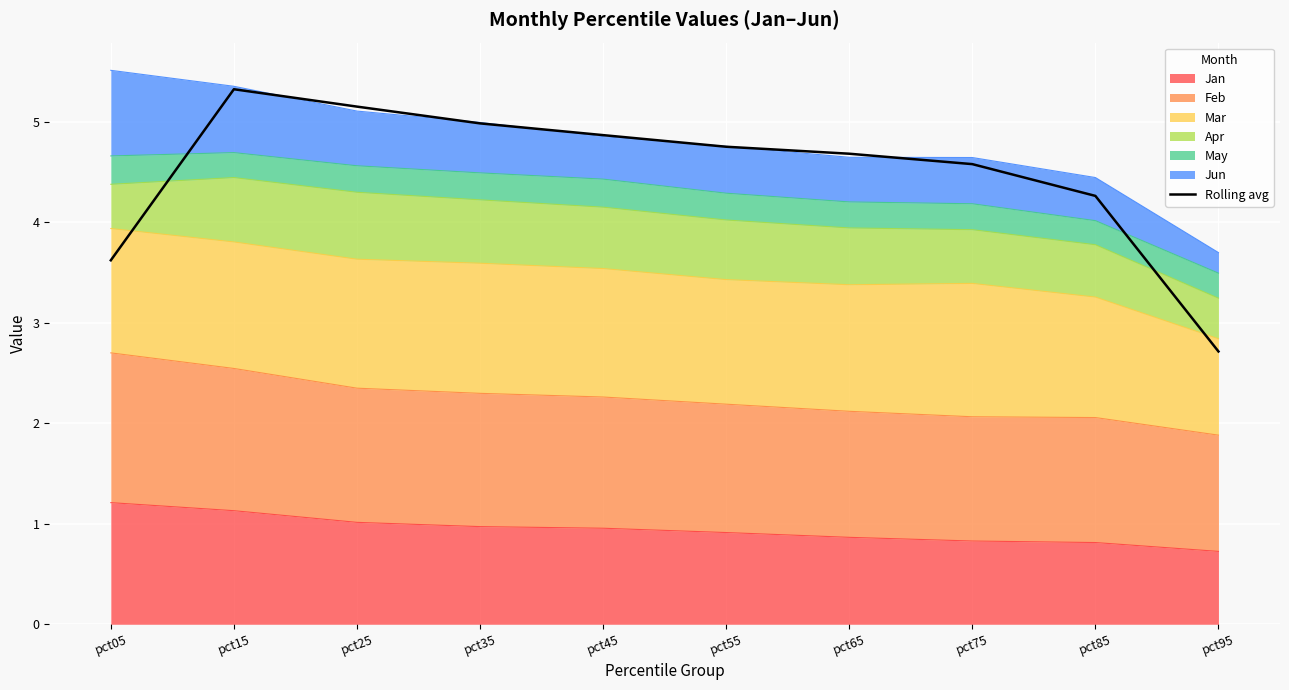

What is the value of the 4th point from the left?

5.0